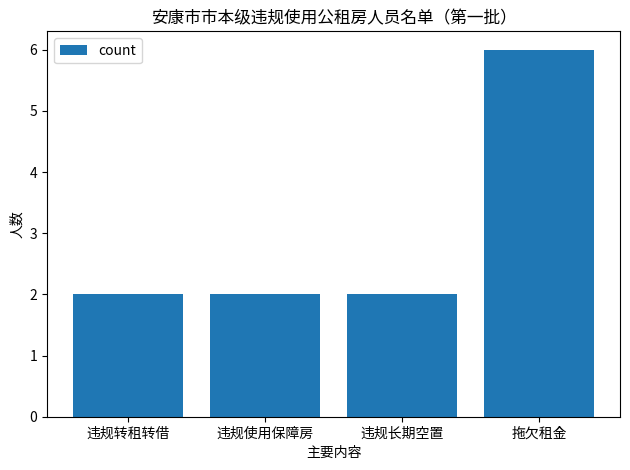

What is the maximum value shown in the chart?

6